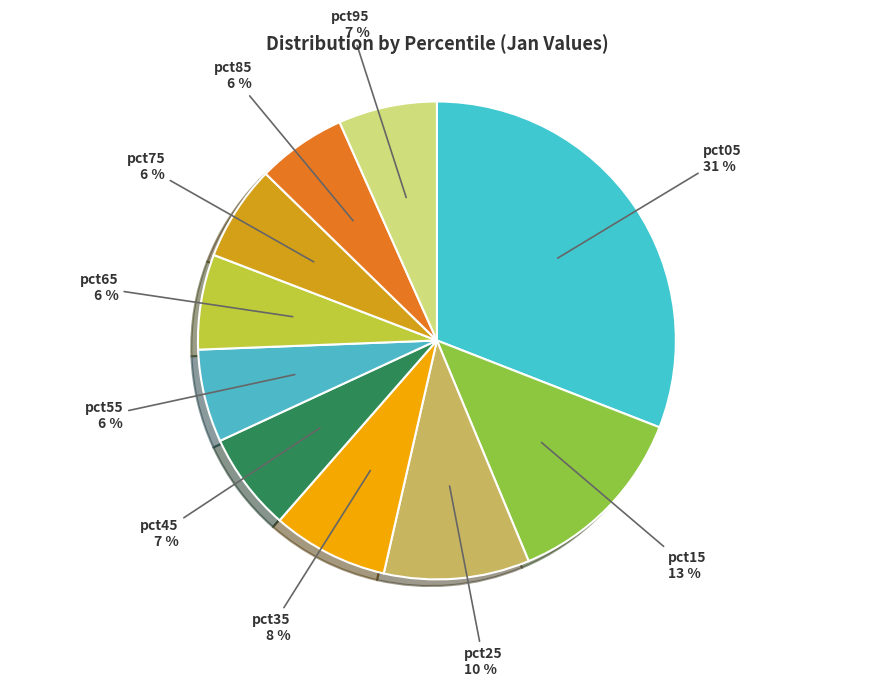

To the nearest percent, what percentage of the pie is pct95?

7%